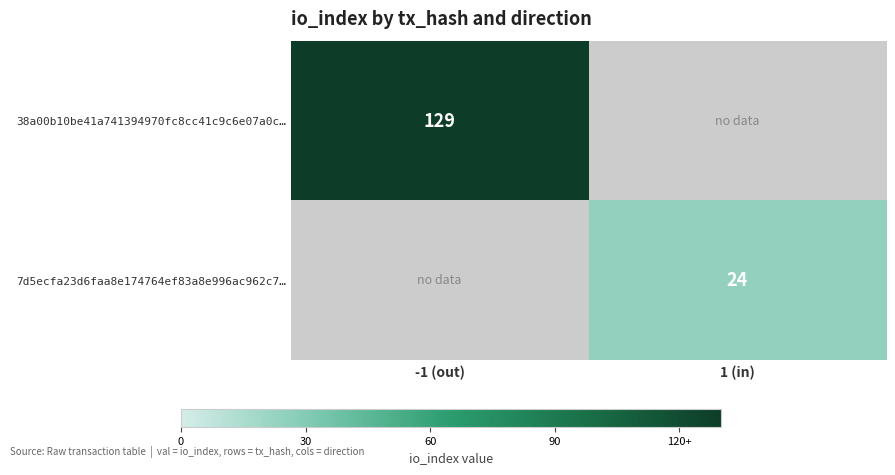

Is the value of 7d5ecfa23d6faa8e174764ef83a8e996ac962c7… at 1 (in) greater than the value of 38a00b10be41a741394970fc8cc41c9c6e07a0c… at -1 (out)?

No